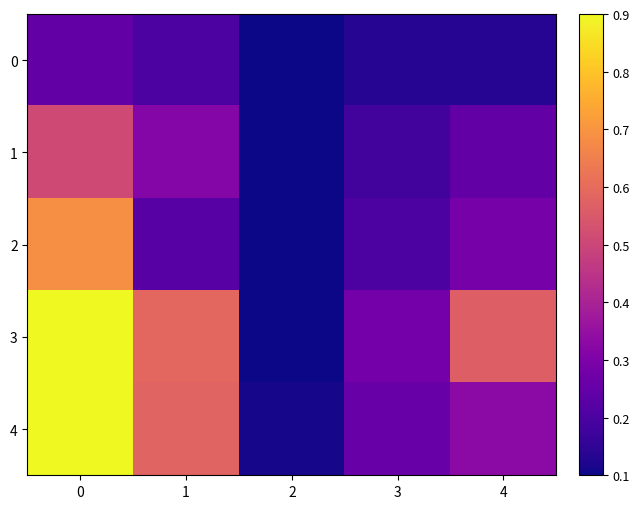

Reading left to right, extract all data points from this chart.

0: 0=0.2	1=0.2	2=0.0	3=0.1	4=0.1
1: 0=0.5	1=0.3	2=0.0	3=0.2	4=0.2
2: 0=0.7	1=0.2	2=0.1	3=0.2	4=0.3
3: 0=1.0	1=0.6	2=0.1	3=0.3	4=0.6
4: 0=0.9	1=0.6	2=0.1	3=0.3	4=0.3